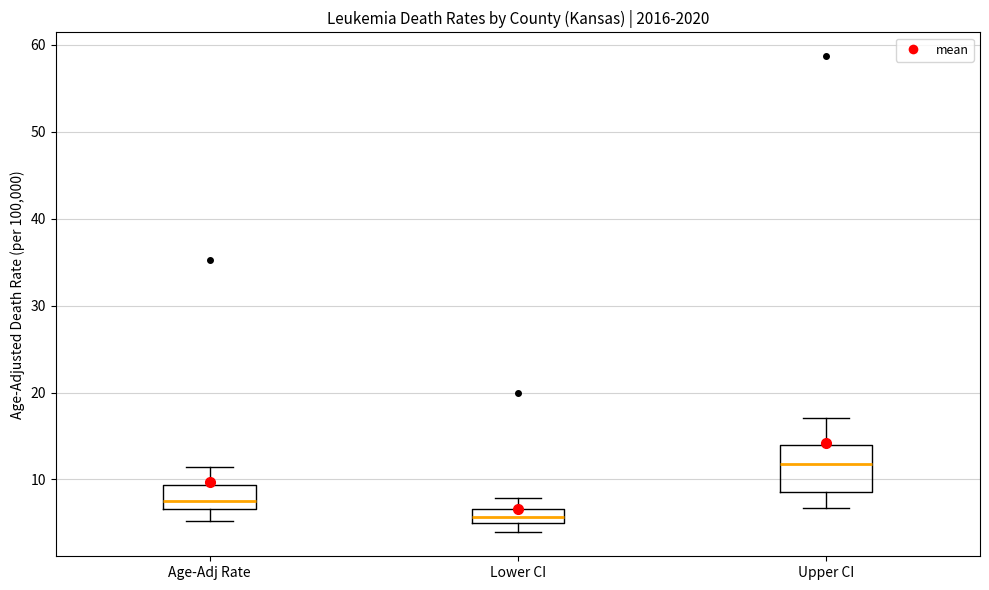

Reading left to right, read every box against the y-axis: the position of its median line, the range the box covers, and the ends of its whiskers. The values are not printed on the chart, so give them approximately, as read against the axis.

Age-Adj Rate: median 8, box 7 to 9, whiskers 5 to 11
Lower CI: median 6, box 5 to 7, whiskers 4 to 8
Upper CI: median 12, box 9 to 14, whiskers 7 to 17